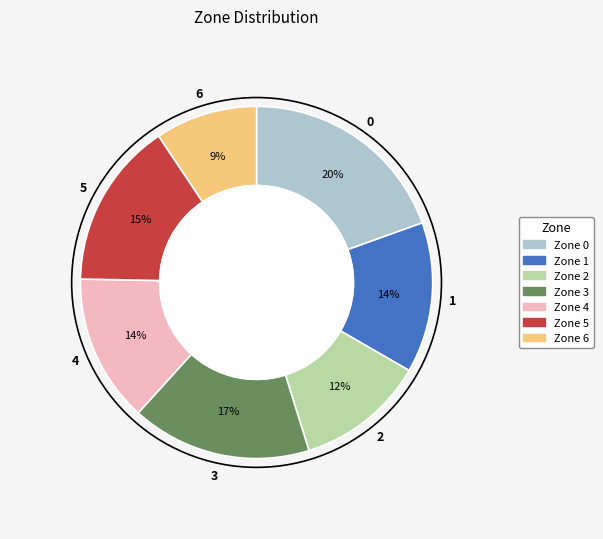

To the nearest percent, what is the average slice percentage?

14%